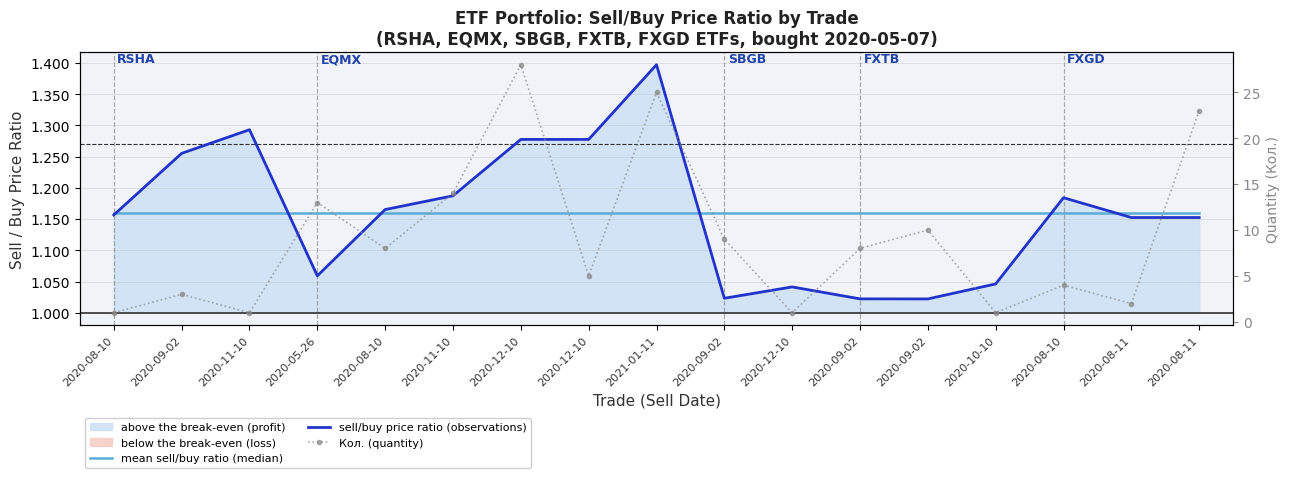

What is the difference between the highest and lowest values at 2020-12-10?

26.8